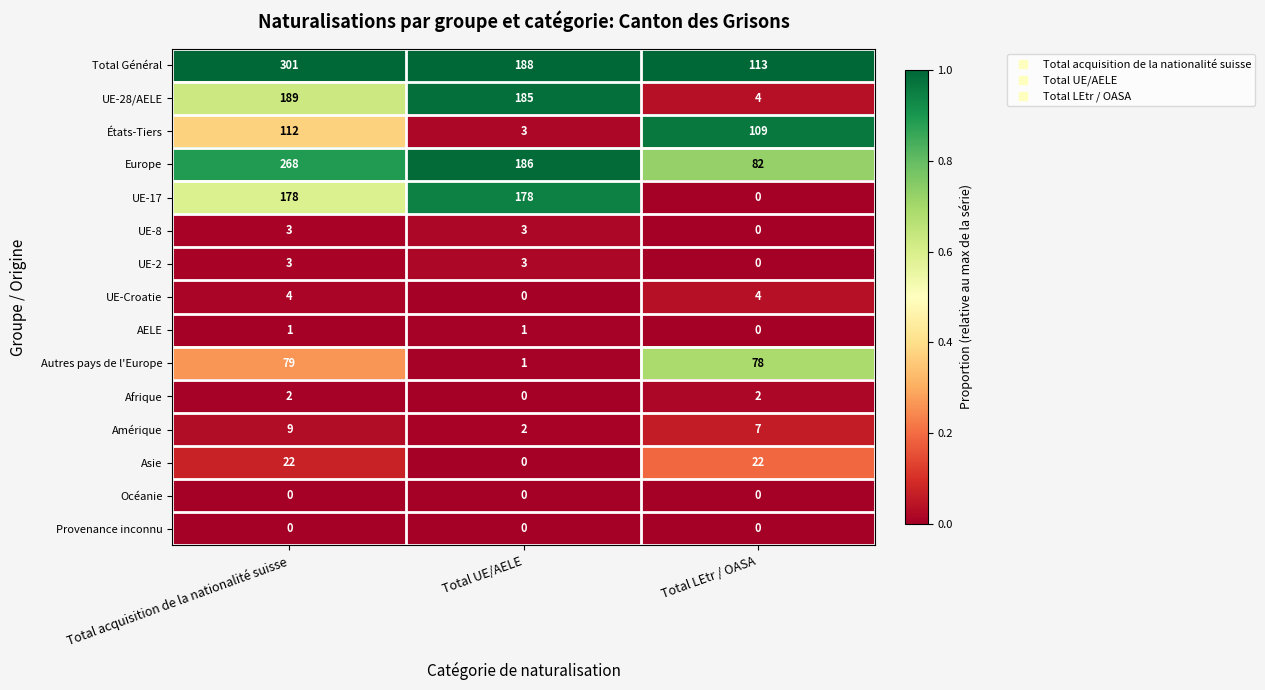

What is the greatest value displayed?

301